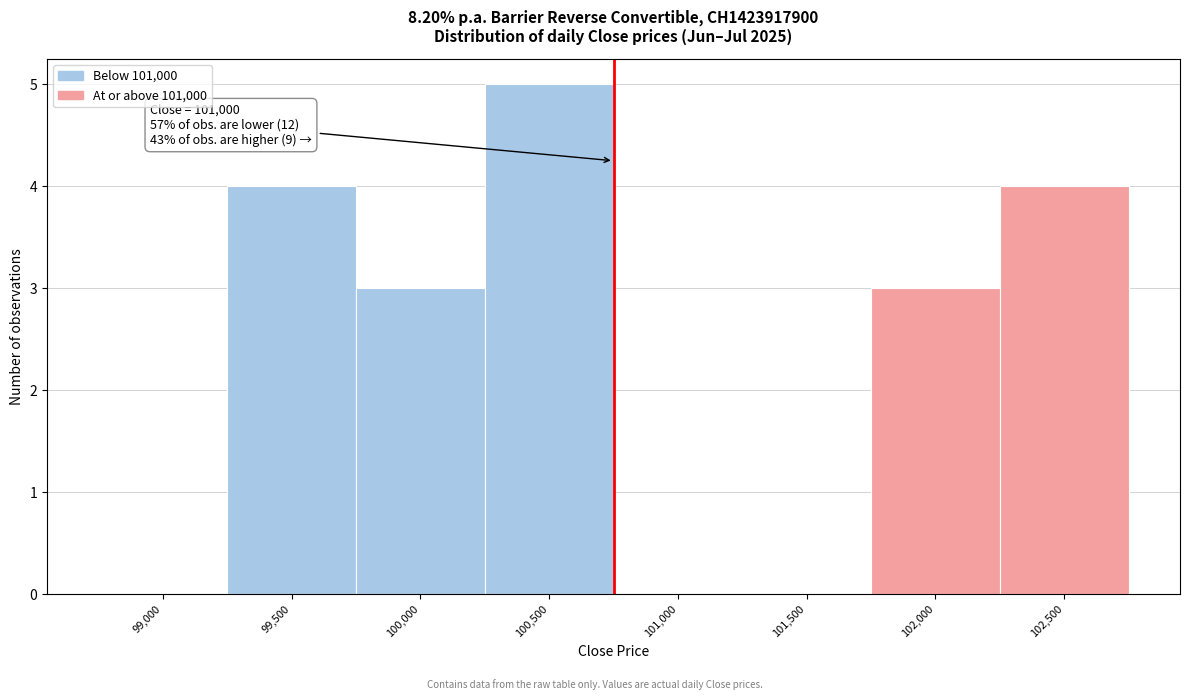

Reading right to left, list all the values displayed in this chart.

102,500=4	102,000=3	101,500=0	101,000=0	100,500=5	100,000=3	99,500=4	99,000=0